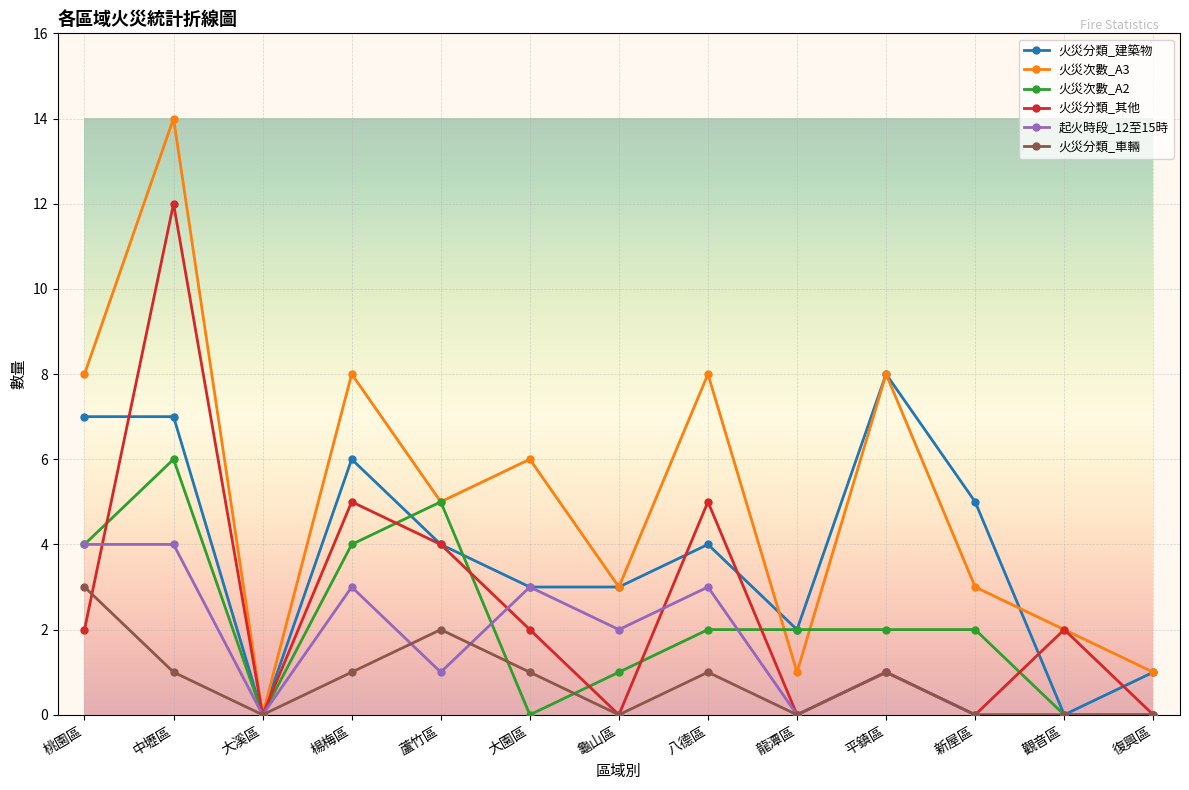

What is the maximum value for 火災分類_建築物?

8